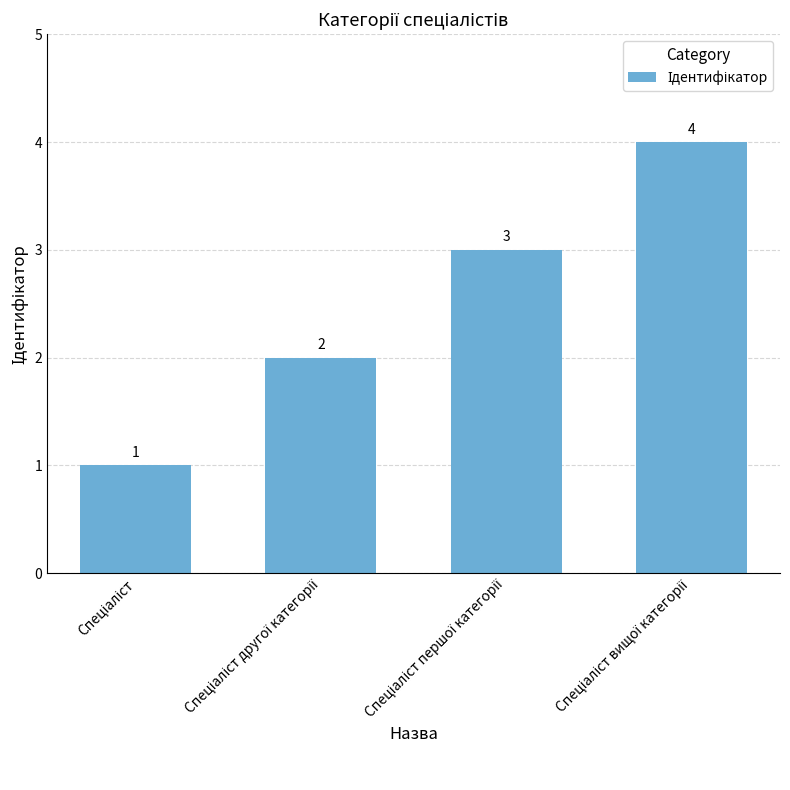

What is the difference between the second highest and minimum values?

2